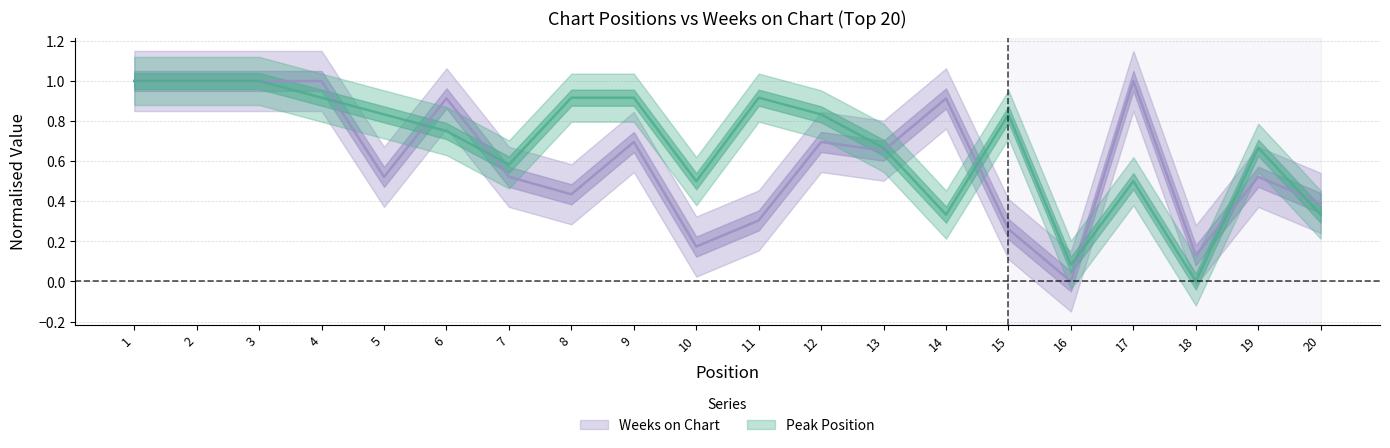

How many lines are shown in the chart?

2